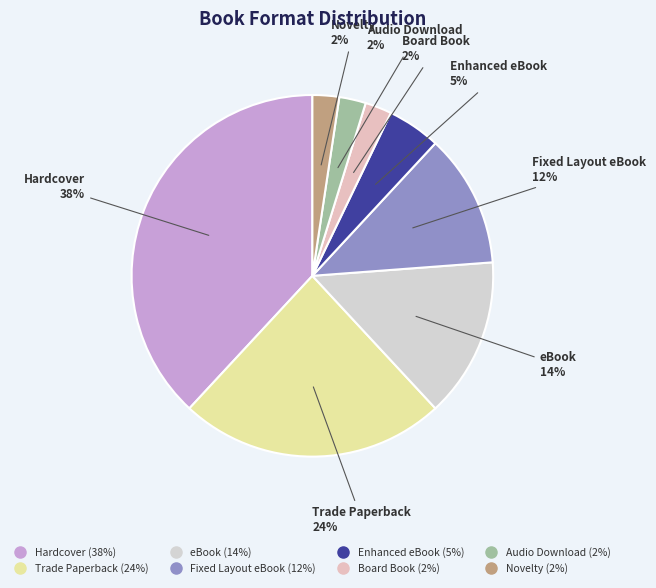

To the nearest percent, what is the difference between the Hardcover and Board Book slice percentages?

36%